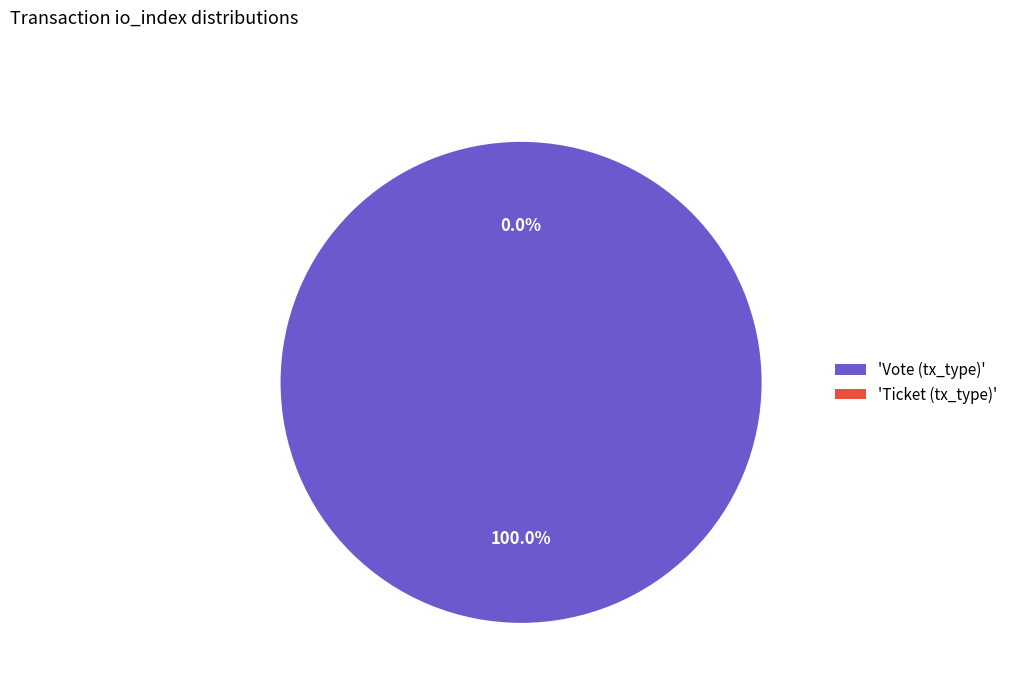

Count the number of slices in the pie.

2